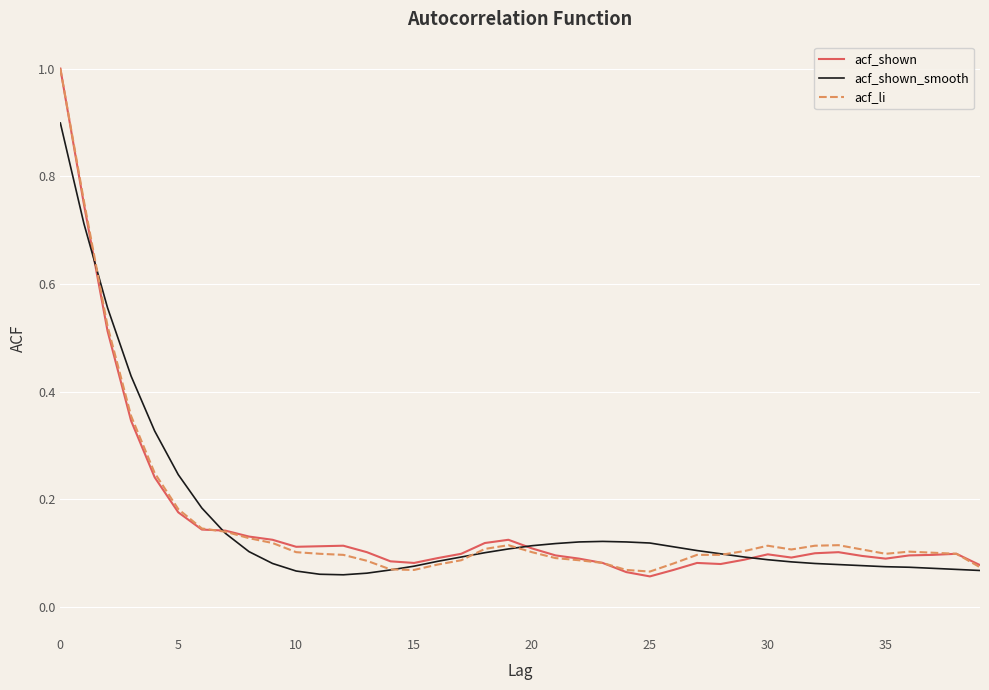

List the series in order of their overall mean, lowest first.

acf_shown_smooth, acf_shown, acf_li